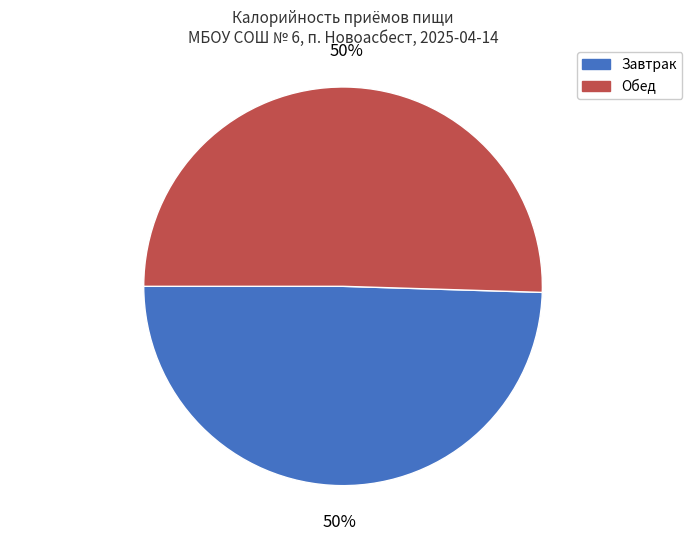

To the nearest percent, what is the combined percentage of Обед and Завтрак?

100%